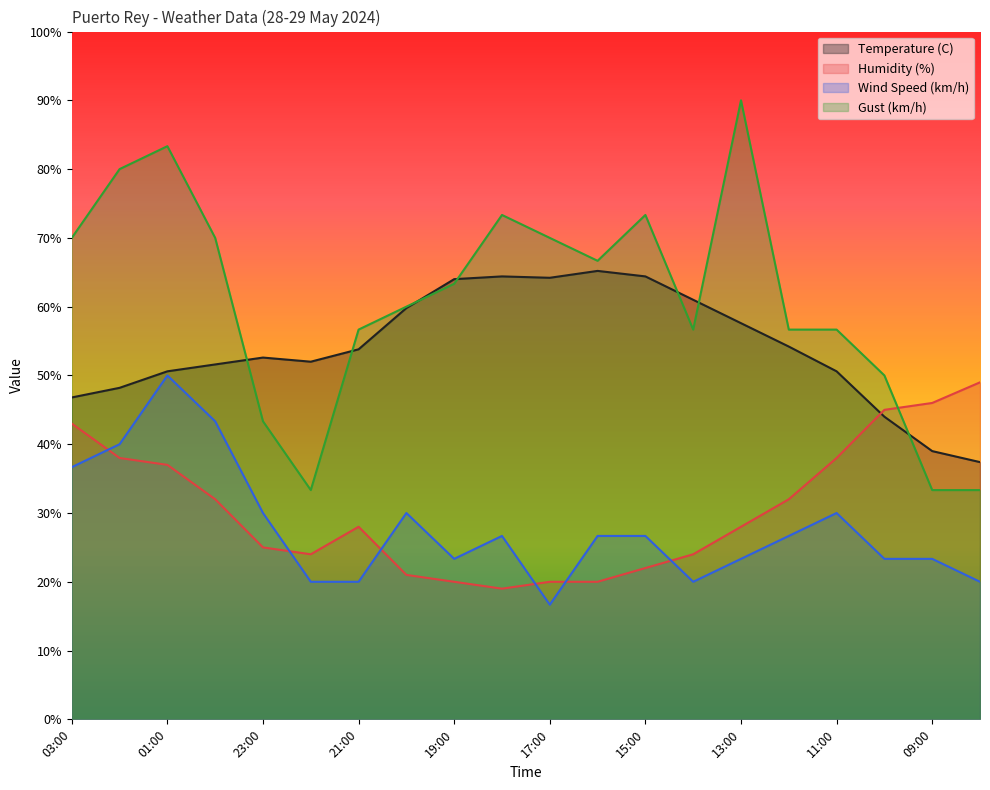

Does the chart display data point markers on the line(s)?

No